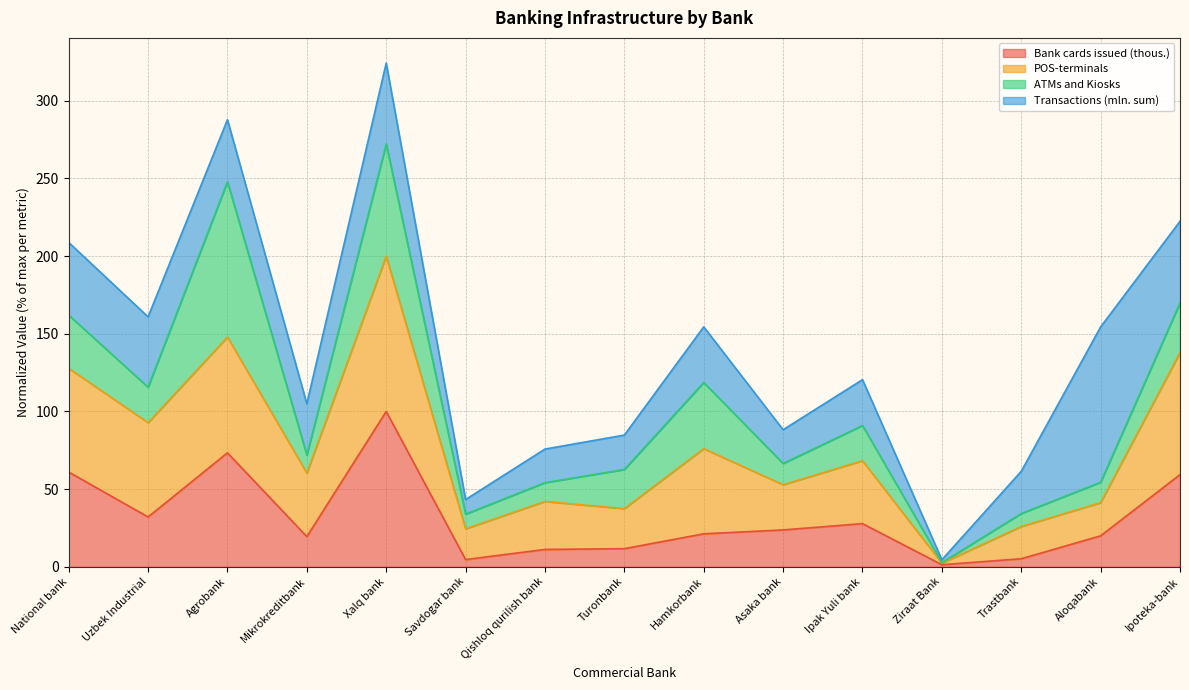

Where is the first local maximum for Bank cards issued (thous.)?

Agrobank